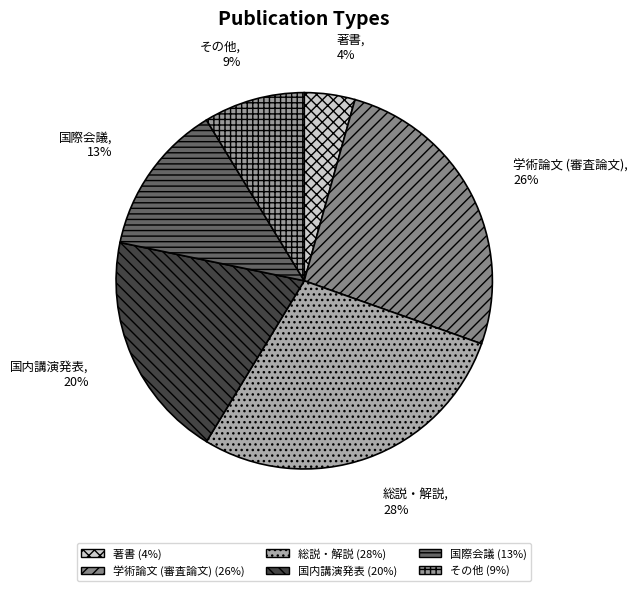

To the nearest percent, what is the average slice percentage?

17%